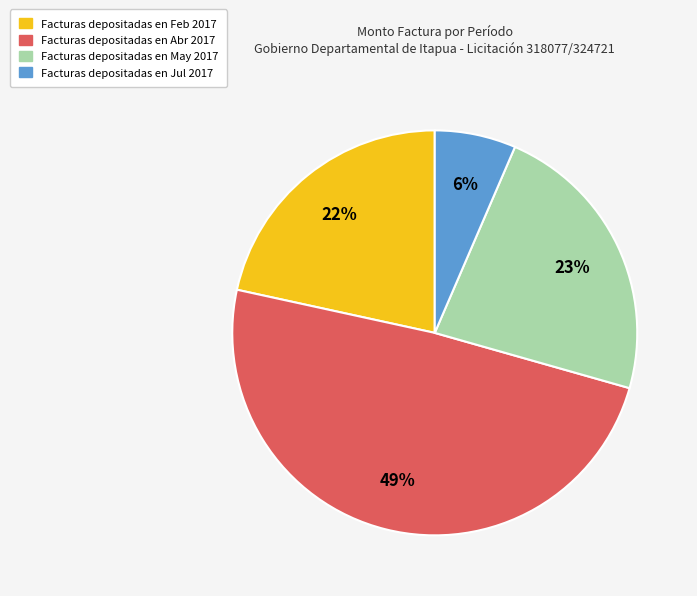

To the nearest percent, what portion does Facturas depositadas en Jul 2017 represent?

6%